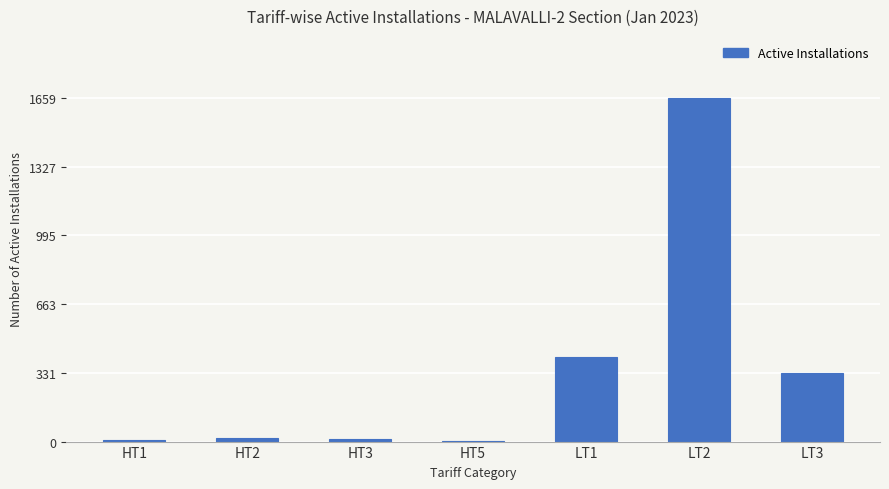

What is the change in value from LT2 to LT3?

-1327